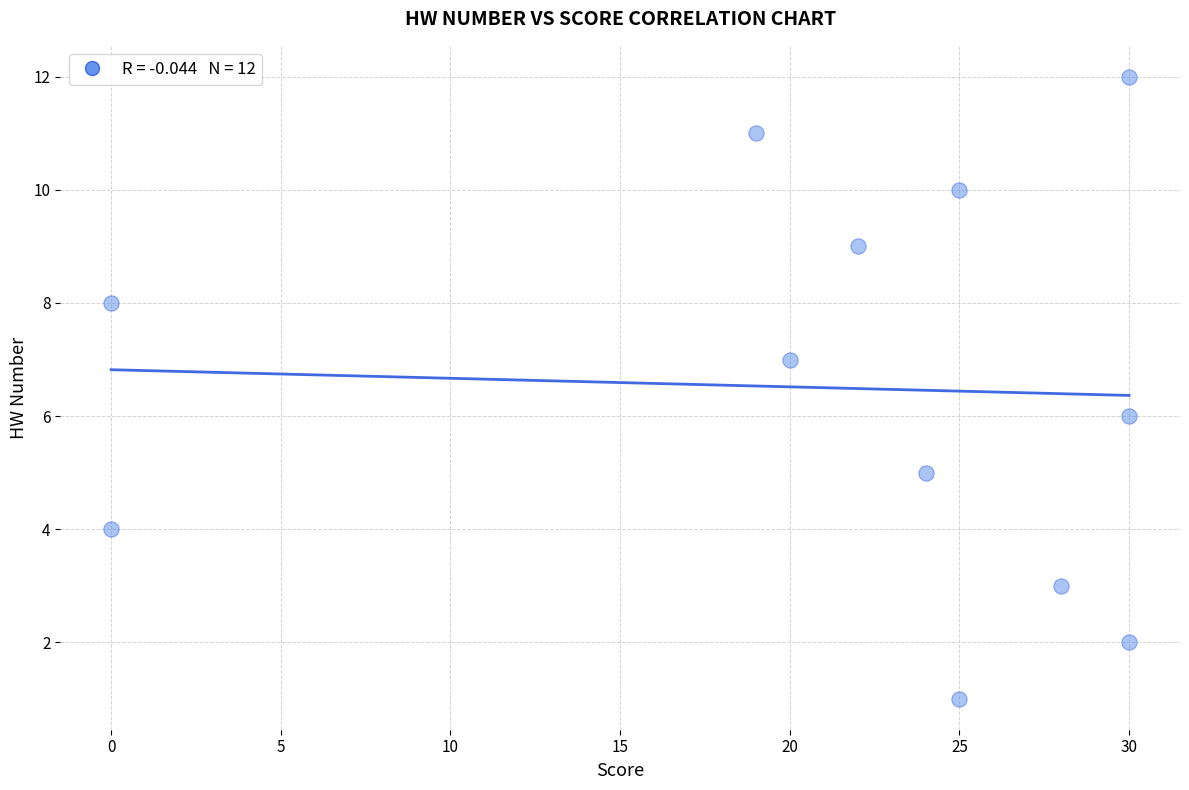

What is the range of Y values (max minus min)?

11